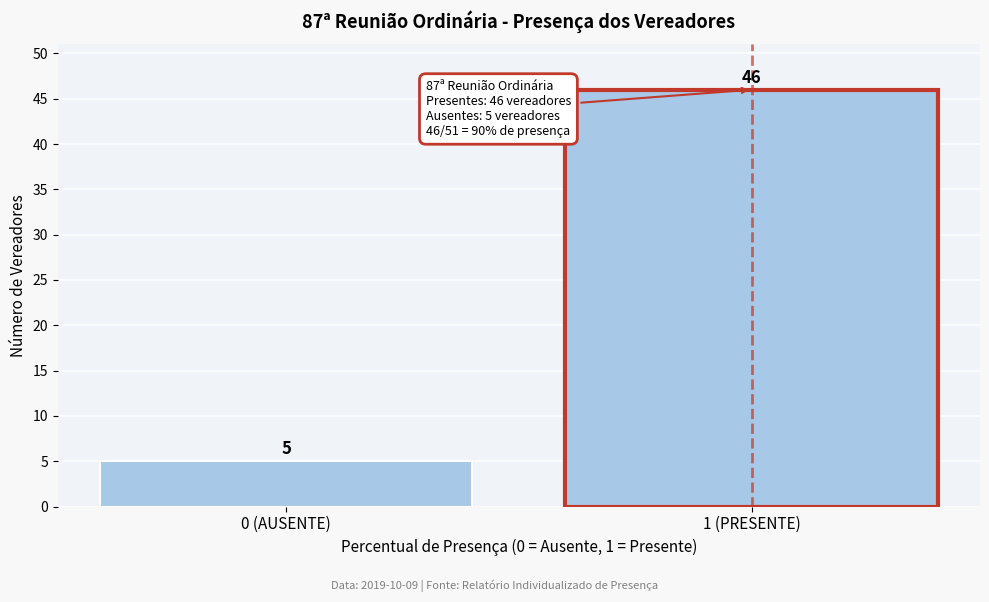

Reading right to left, list all the values displayed in this chart.

46	5